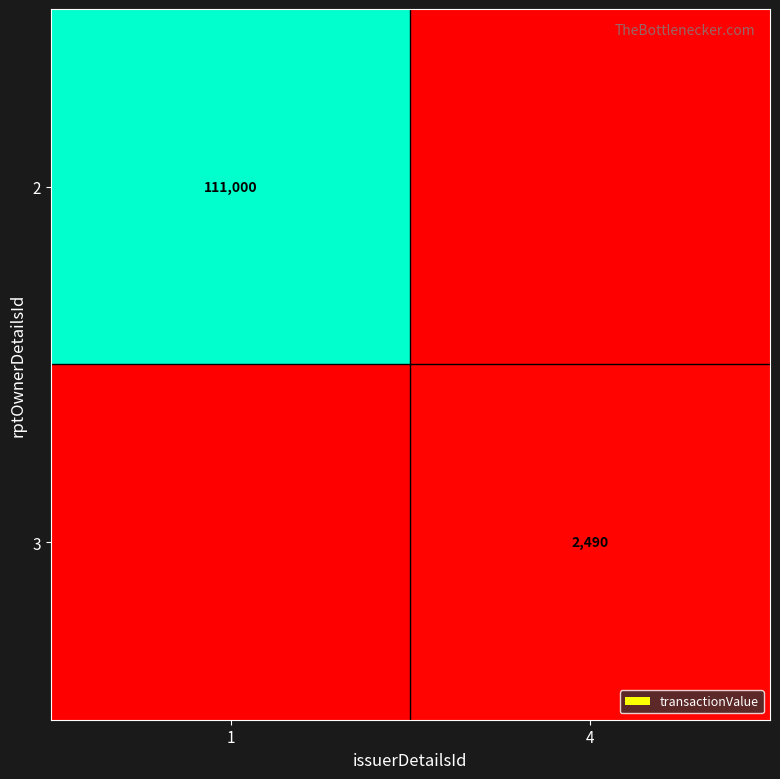

At how many categories does at least one series exceed 0?

2